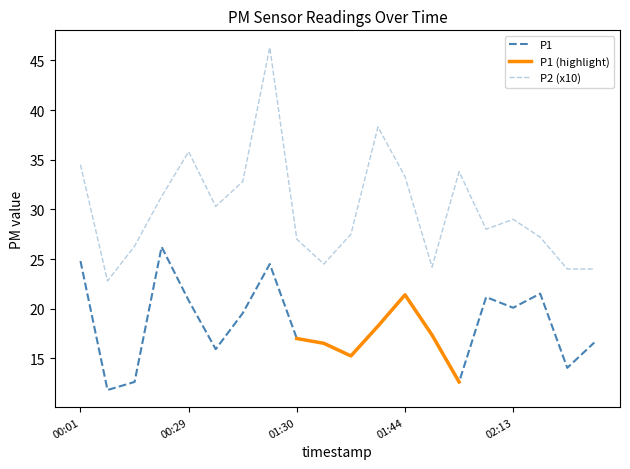

What is the total value across all series at 01:11?

70.8